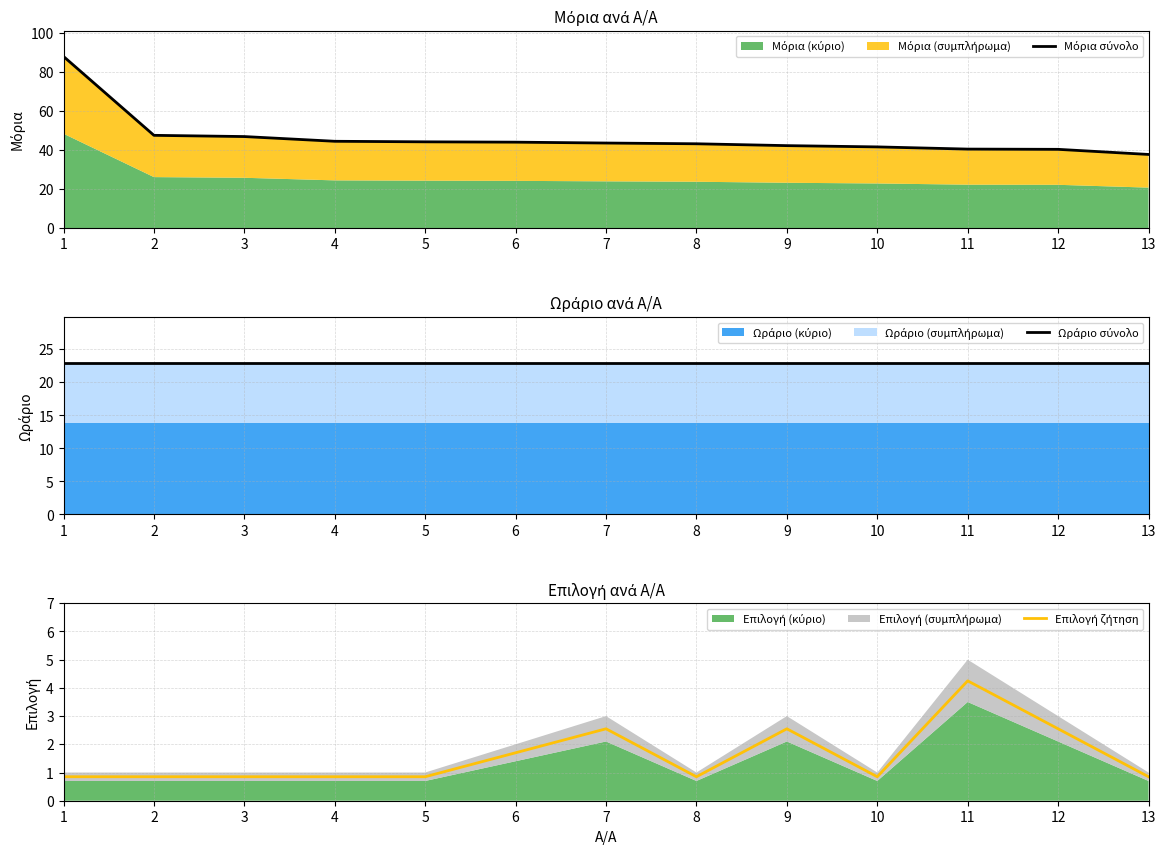

Is the value of Μόρια σύνολο at 12 greater than the value of Επιλογή ζήτηση at 5?

Yes